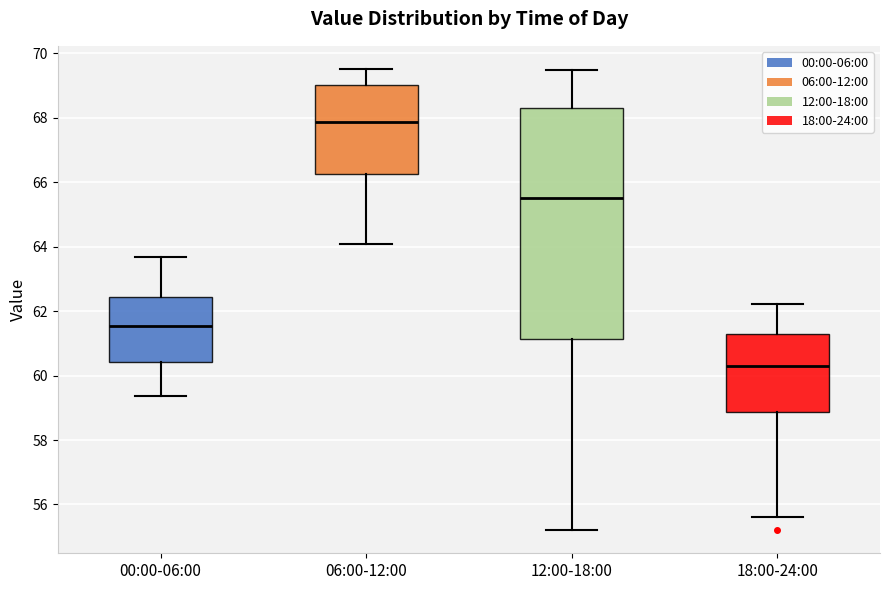

Reading left to right, transcribe this box plot: for each box, give where its median line is, the range the box spans, and where its two whiskers end, as read against the y-axis. The values are not printed on the chart, so give them approximately, as read against the axis.

00:00-06:00: median 61.6, box 60.4 to 62.4, whiskers 59.4 to 63.6
06:00-12:00: median 67.8, box 66.2 to 69.0, whiskers 64.2 to 69.6
12:00-18:00: median 65.6, box 61.2 to 68.4, whiskers 55.2 to 69.6
18:00-24:00: median 60.2, box 58.8 to 61.2, whiskers 55.6 to 62.2